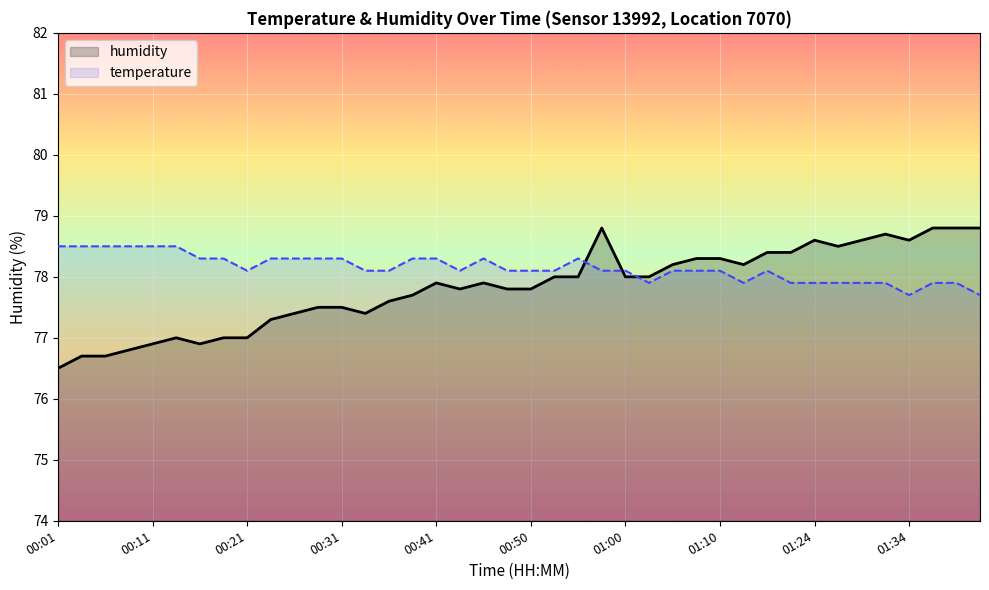

What are all the series names shown in the legend?

humidity, temperature